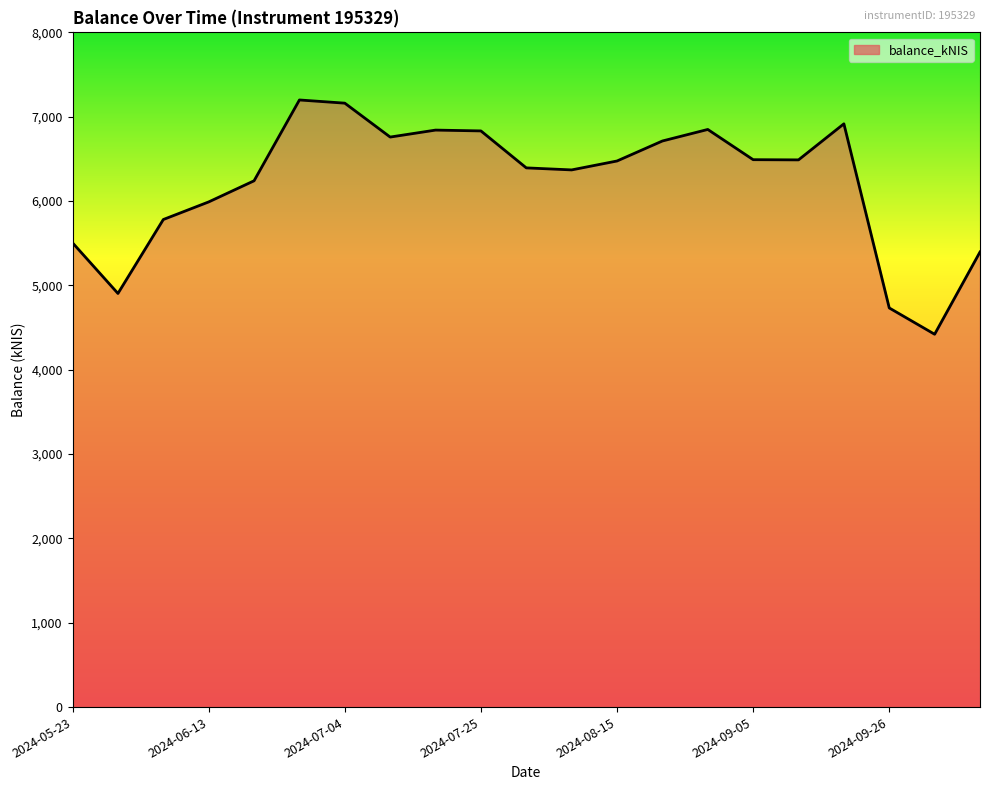

What is the difference between the maximum and minimum values?

2777.9